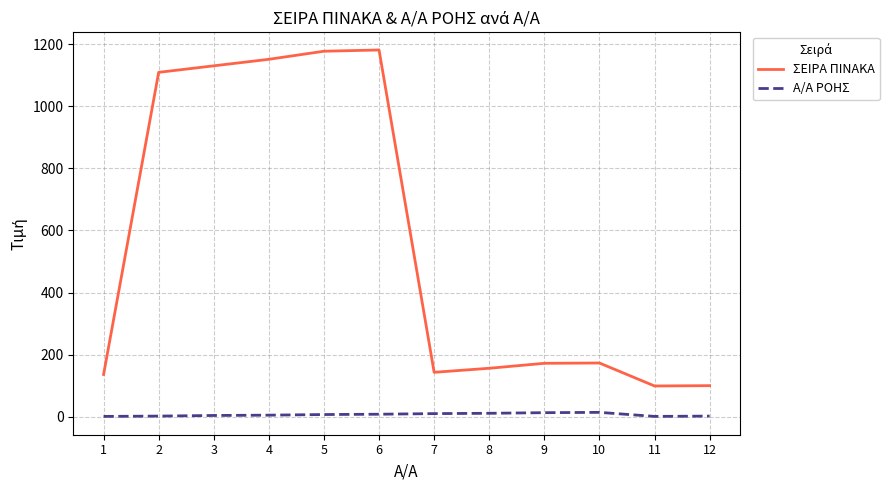

What is the lowest value of the ΣΕΙΡΑ ΠΙΝΑΚΑ series?

99